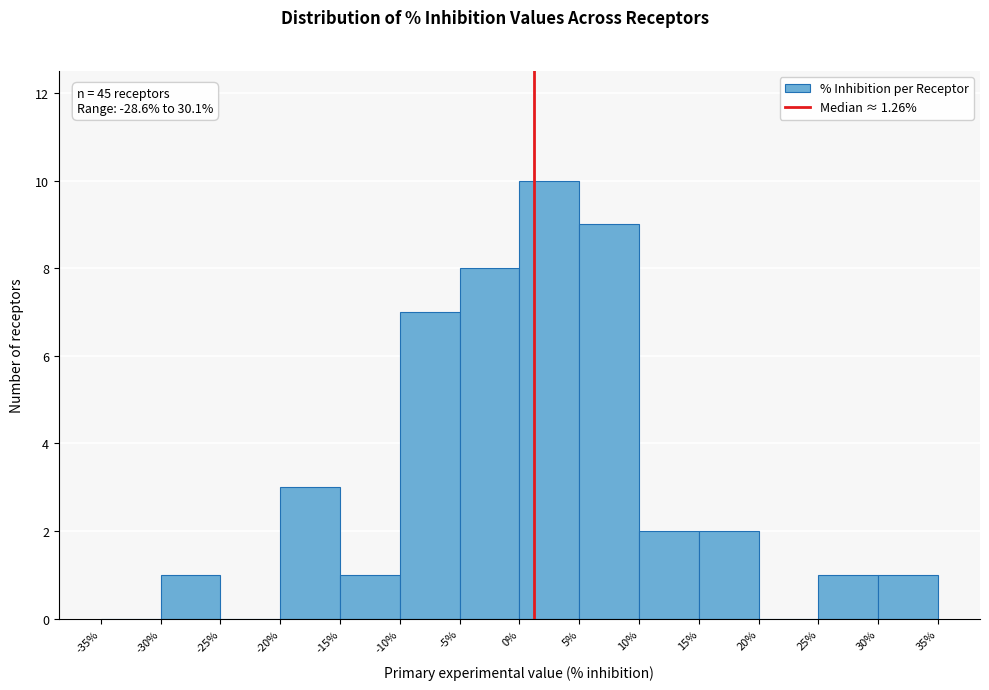

Which range on the x-axis has the tallest bar?

0% to 5%